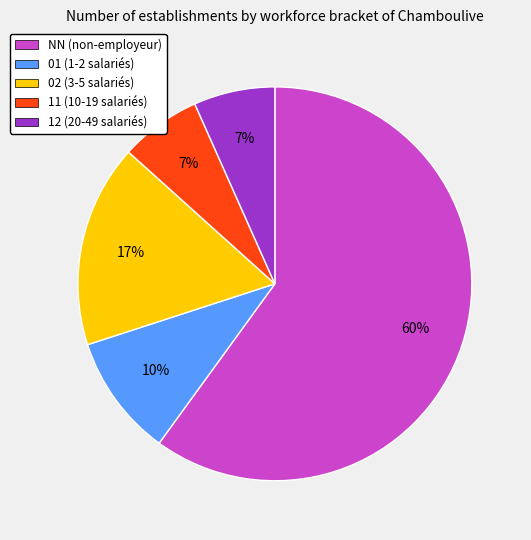

How many slices are in this pie chart?

5